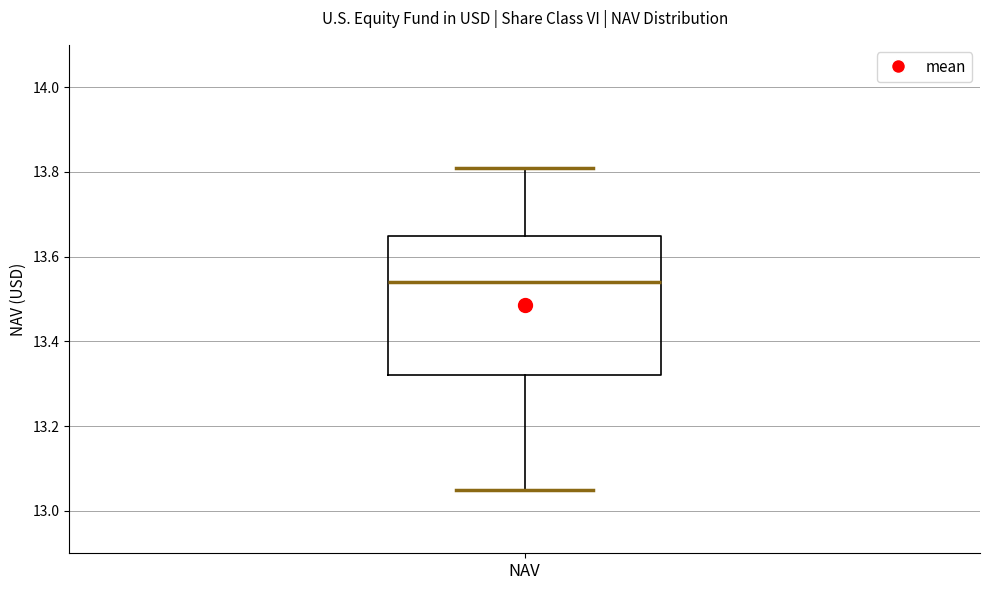

Read this box plot against the y-axis: the position of the median line, the range covered by the box, and the ends of both whiskers. The values are not printed on the chart, so give them approximately, as read against the axis.

median 13.54, box 13.32 to 13.66, whiskers 13.06 to 13.82